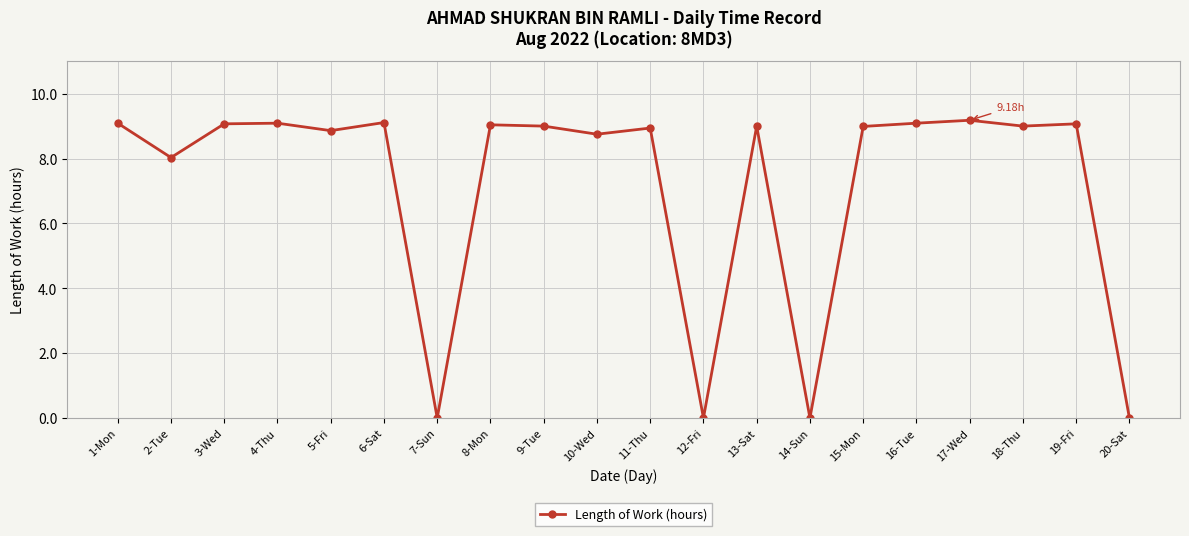

The chart shows a value of 9.1 at 4-Thu. True or false?

True